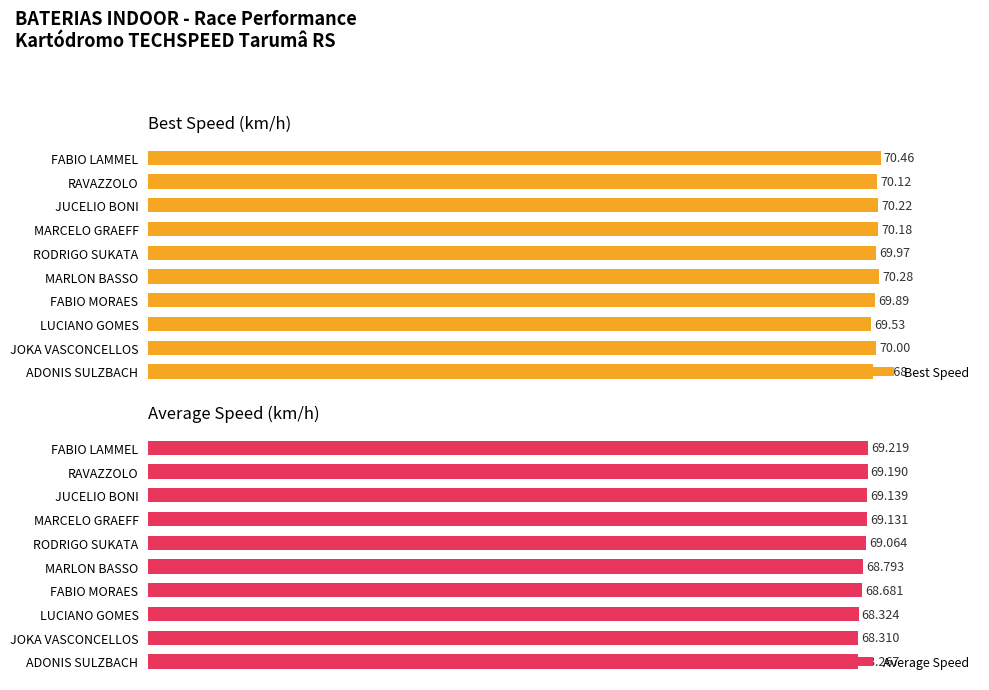

Which category has the lowest value in the Best Speed series?

LUCIANO GOMES